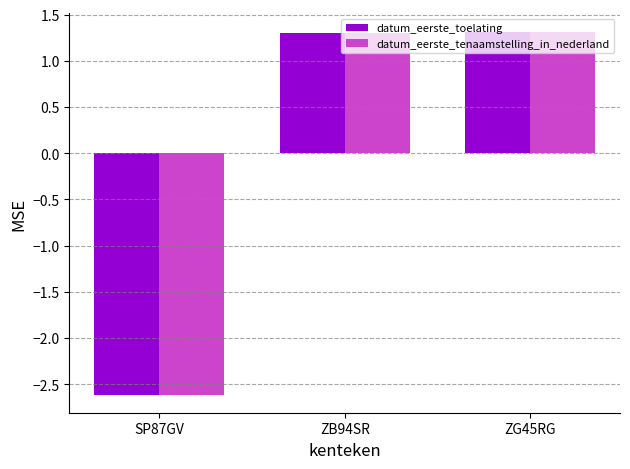

What is the label of the 2nd bar from the right?

ZB94SR